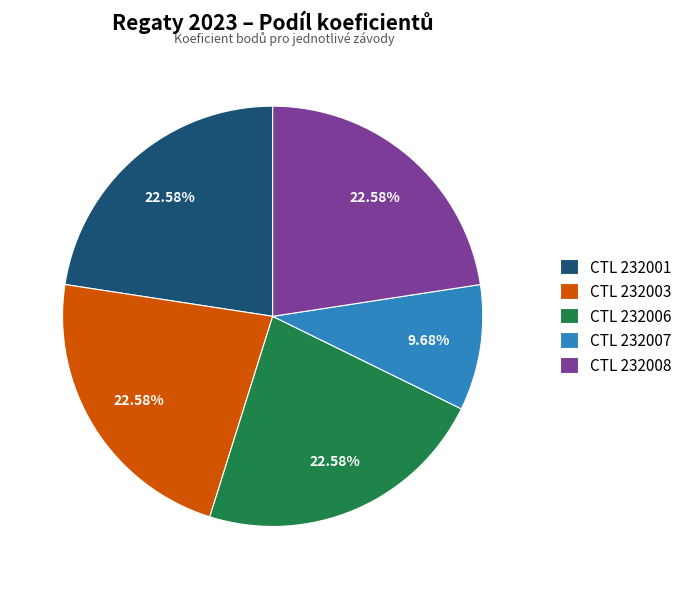

Do CTL 232003 and CTL 232006 together represent more than half of the pie?

No